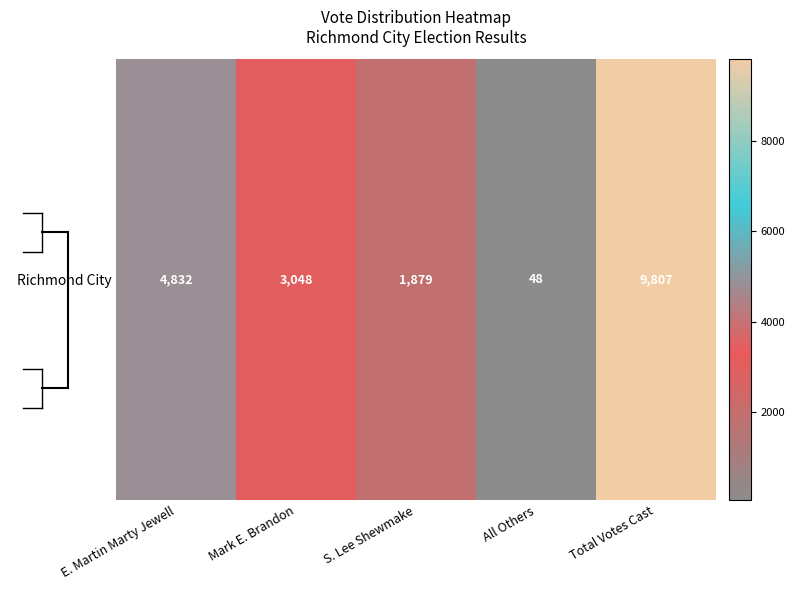

How many values are below 3048?

2